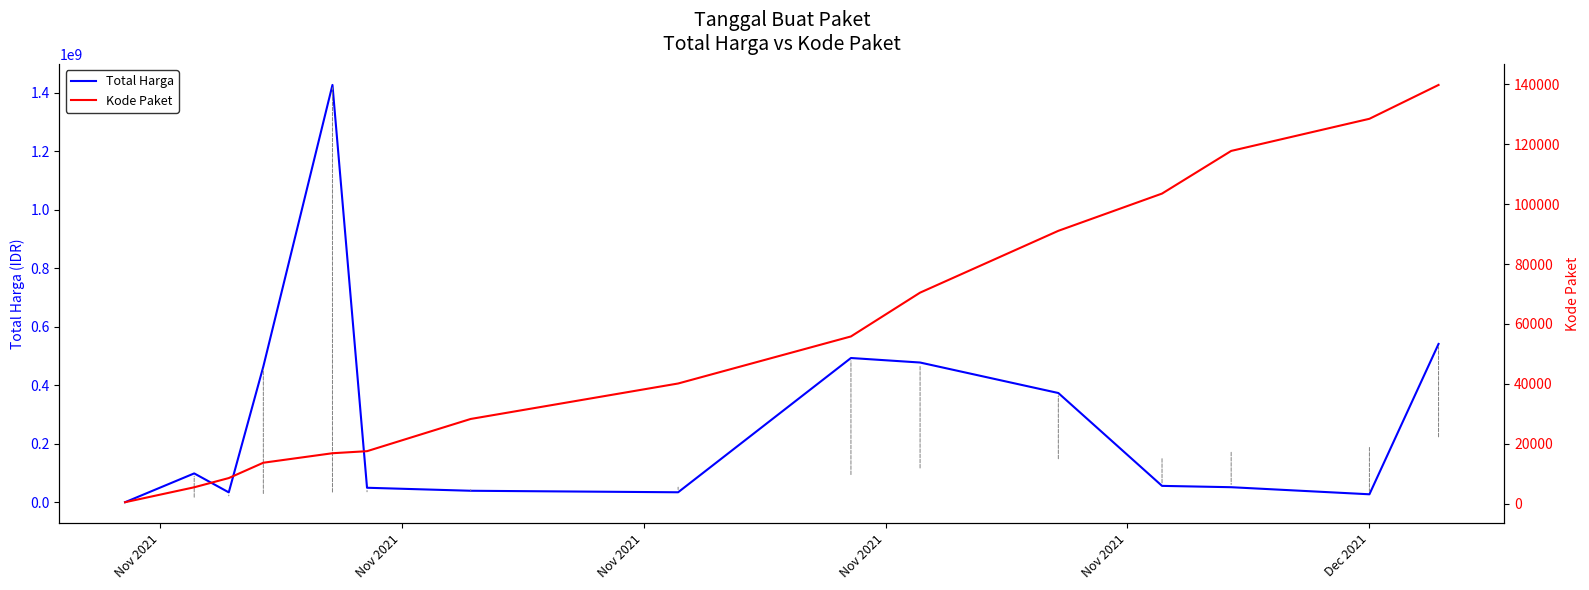

At which category is the sum across all series the highest?

Nov 2021